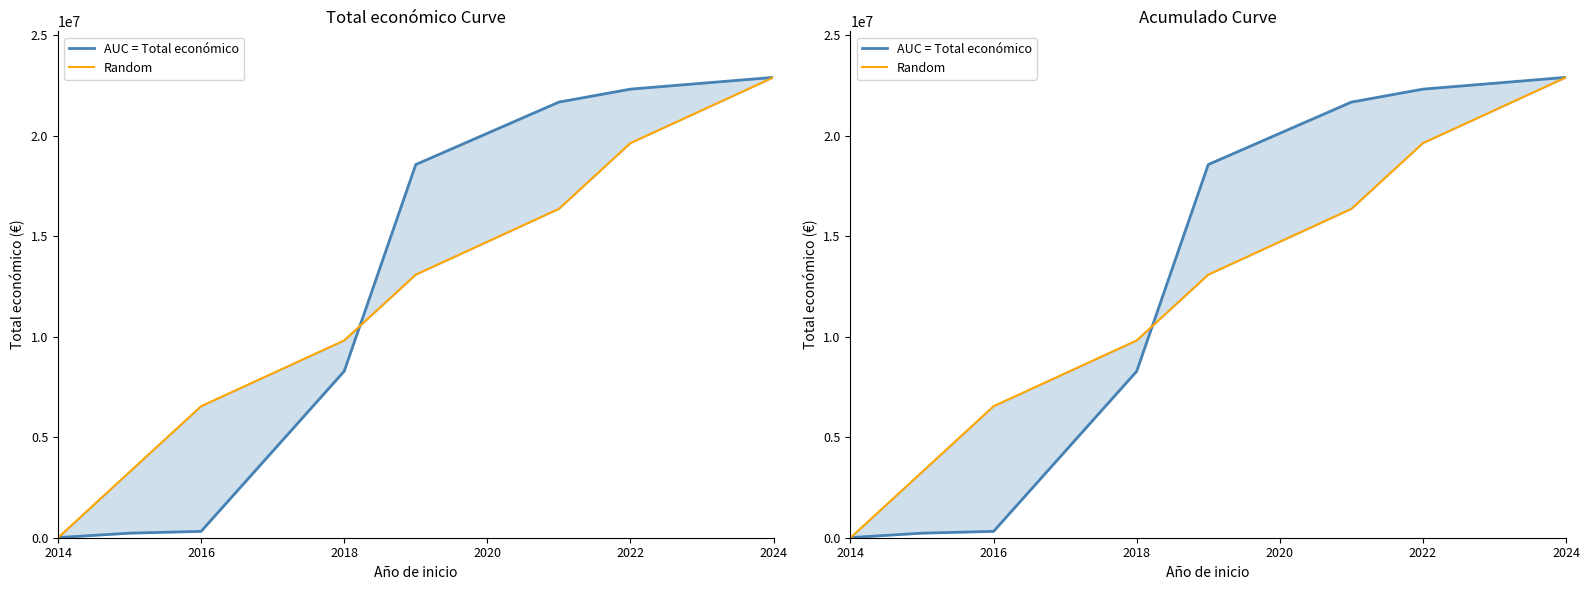

How many lines are shown in the chart?

2